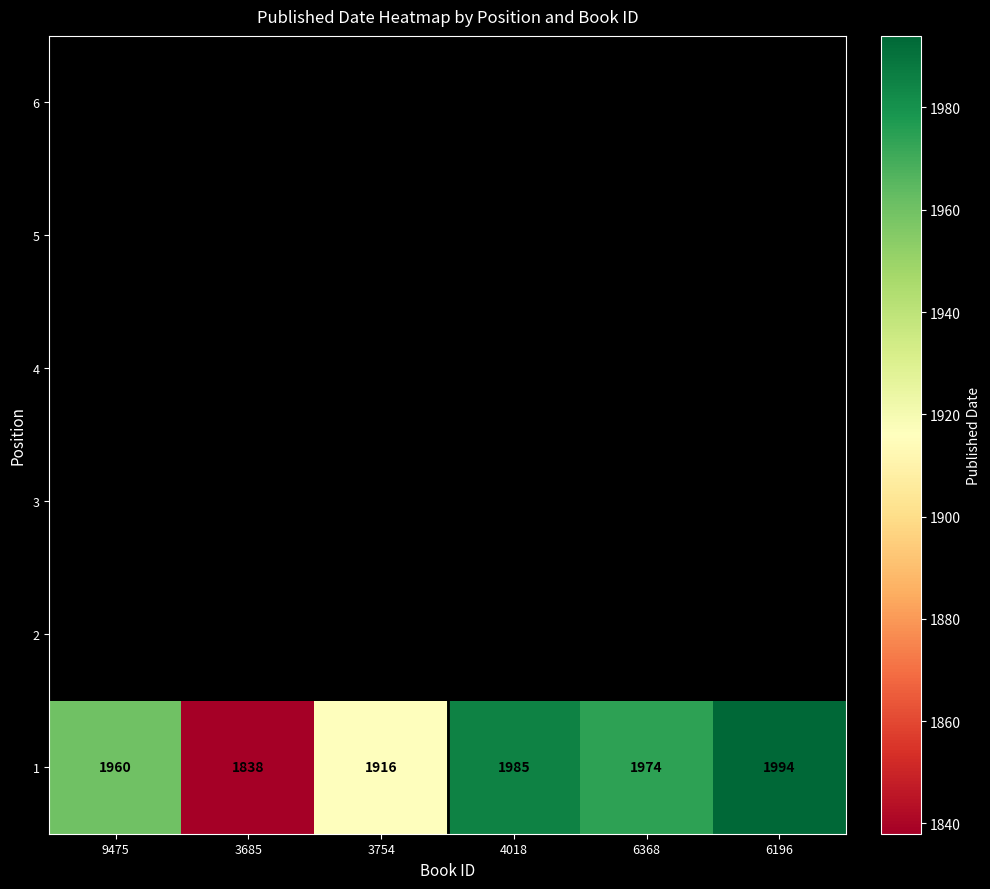

Which label corresponds to the largest value in the chart?

6196